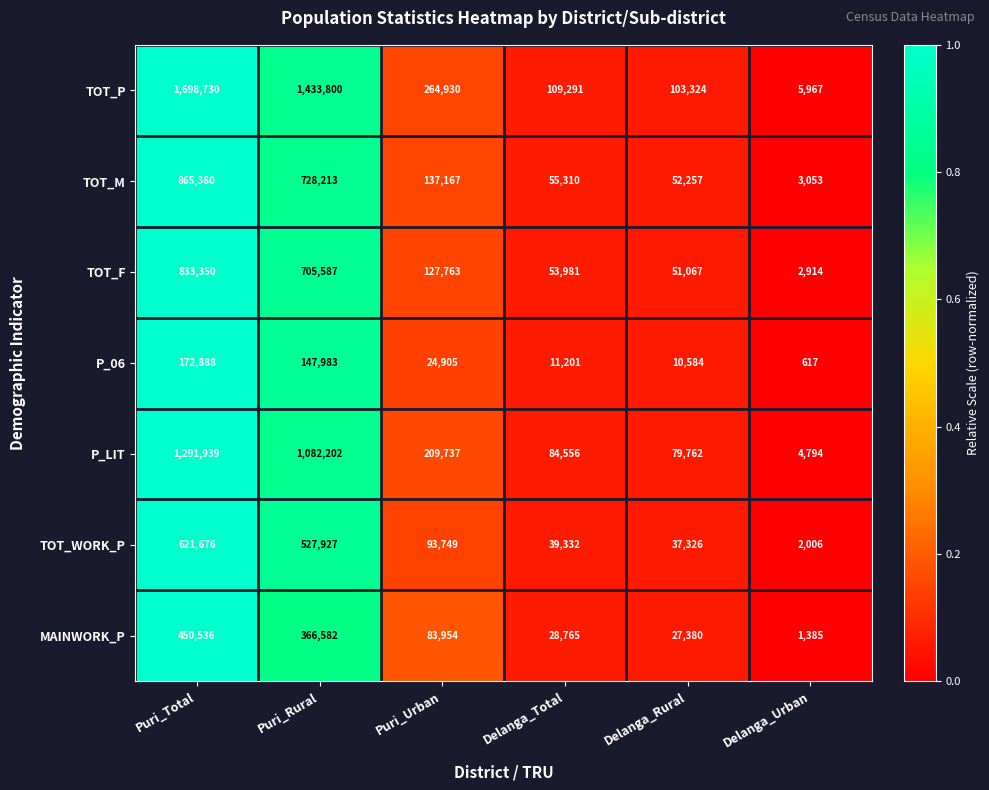

Rank the series at Puri_Total from highest to lowest value.

TOT_P, P_LIT, TOT_M, TOT_F, TOT_WORK_P, MAINWORK_P, P_06